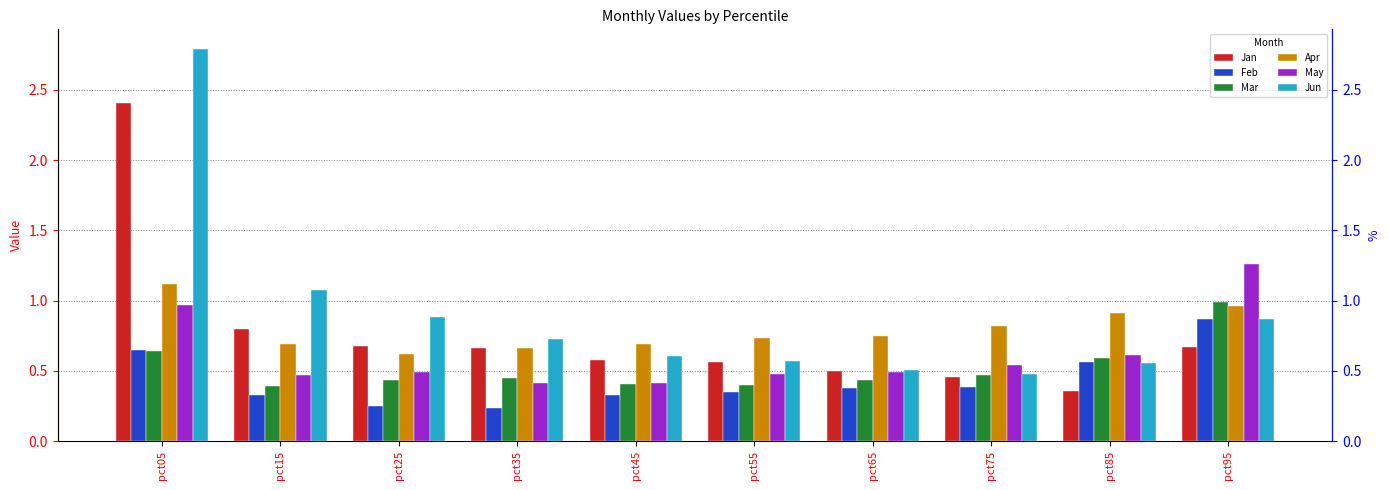

What is the difference between the maximum and minimum values in the May series?

0.8